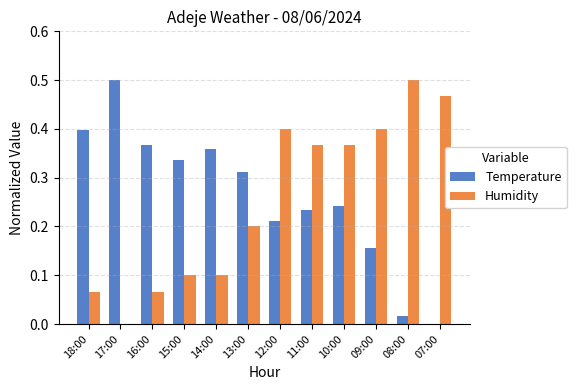

Which series changed the most between 16:00 and 08:00?

Humidity